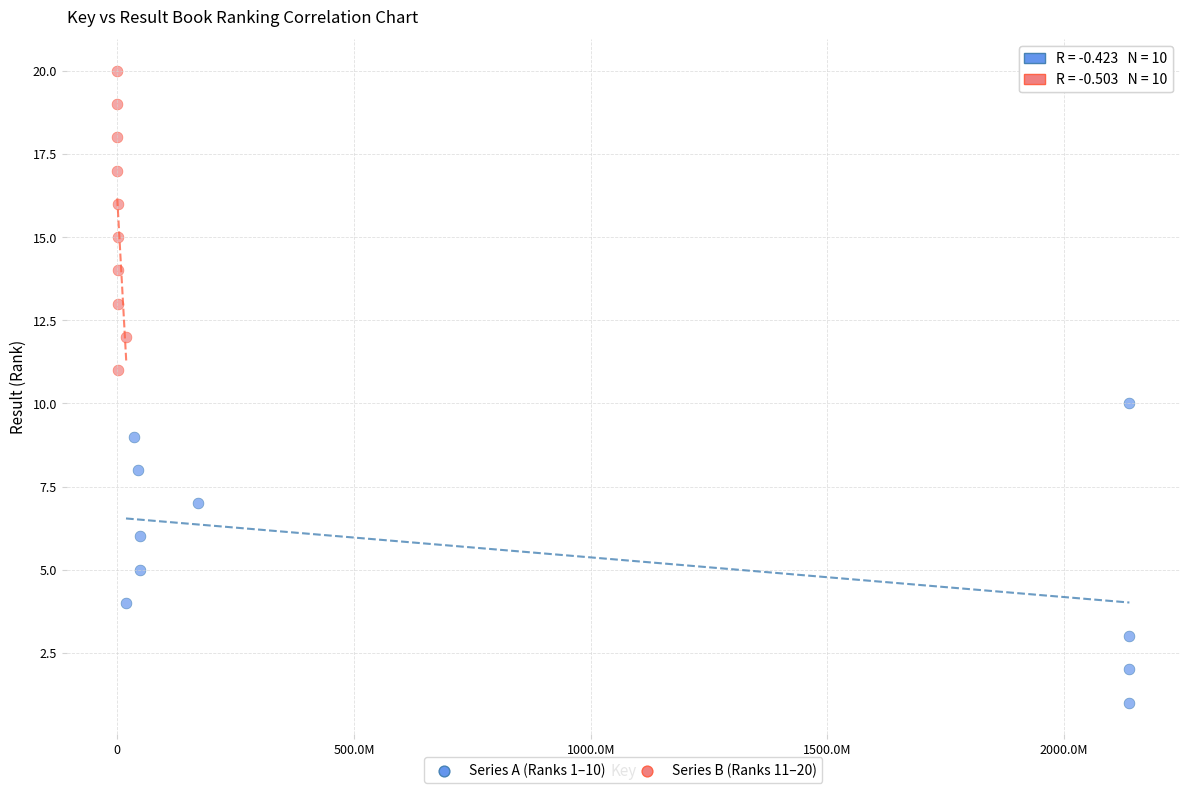

Which series reaches the maximum Y coordinate?

Series B (Ranks 11–20)